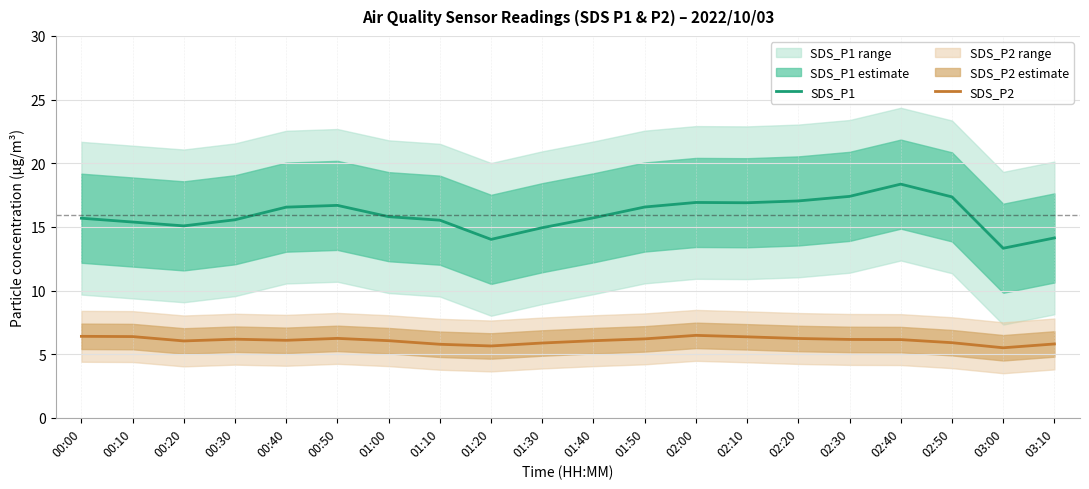

What is the sum of the SDS_P1 values at 02:20 and 01:00?

32.8